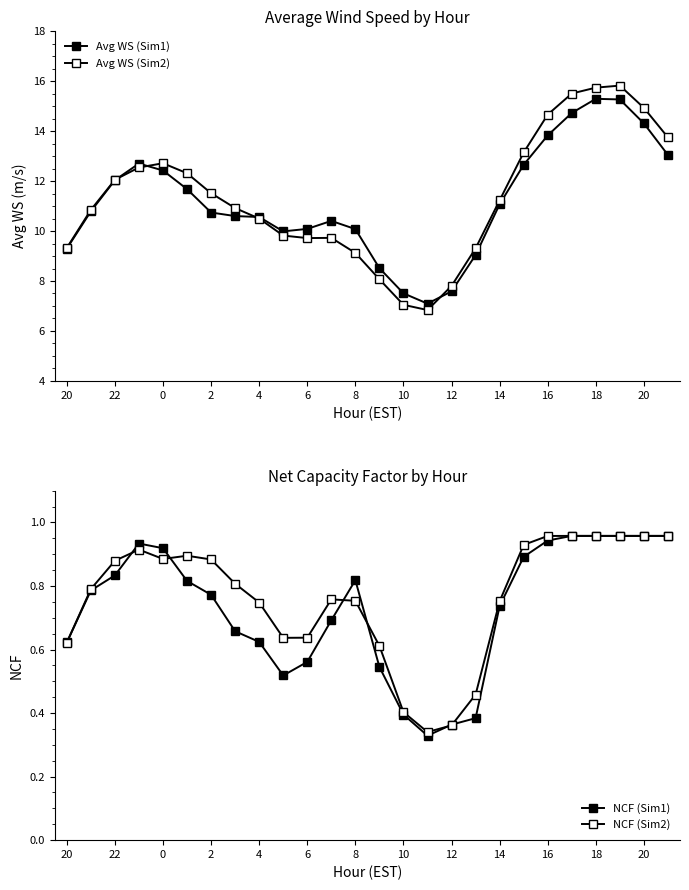

At 25, list the series in order from smallest to largest.

NCF (Sim1), NCF (Sim2), Avg WS (Sim1), Avg WS (Sim2)